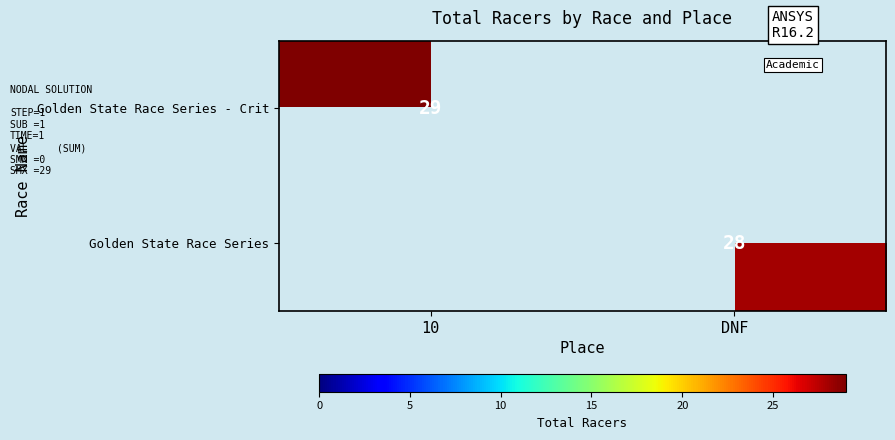

The Golden State Race Series - Crit series shows 9 at 10. True or false?

False